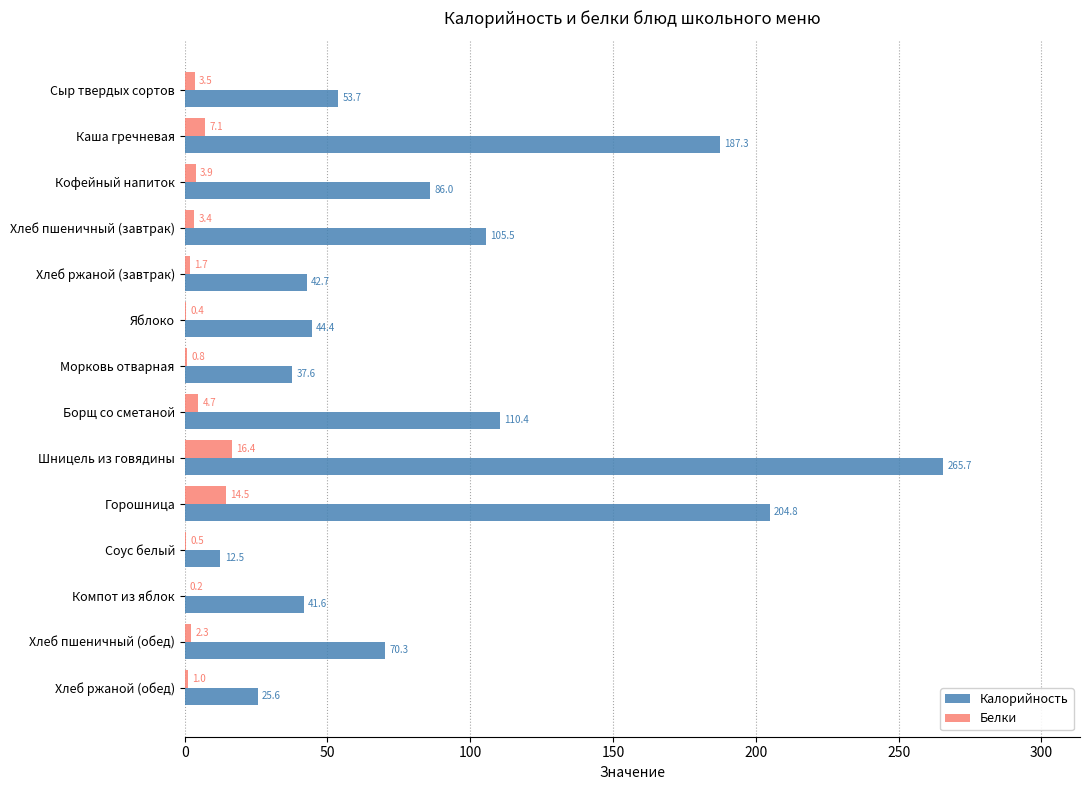

Which label corresponds to the largest value in the chart?

Шницель из говядины